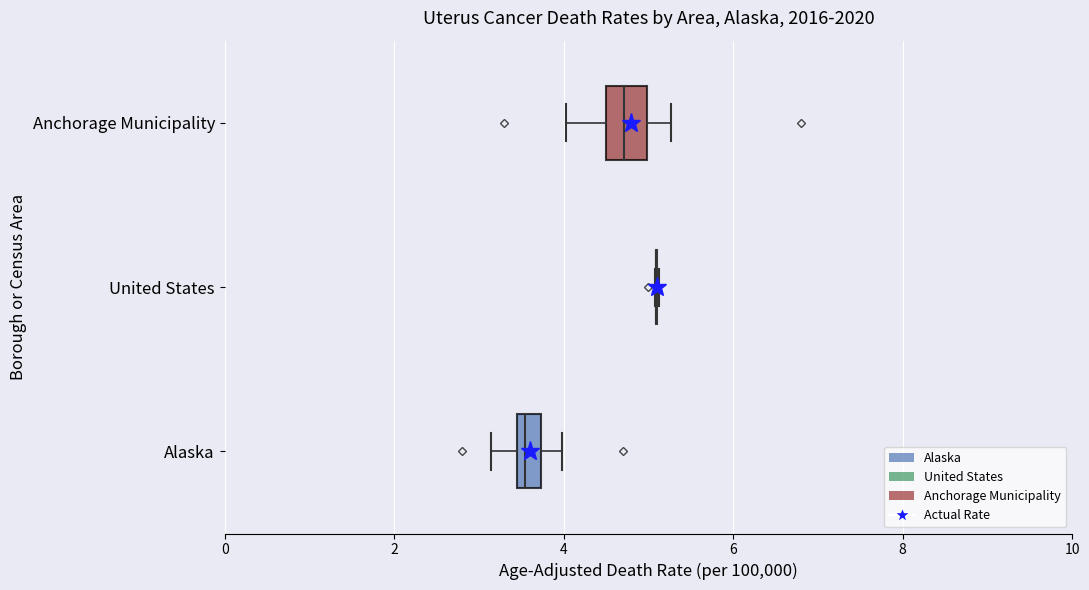

Where does the median line of the box for Alaska sit on the x-axis? The values are not printed on the chart, so give them approximately, as read against the axis.

3.6